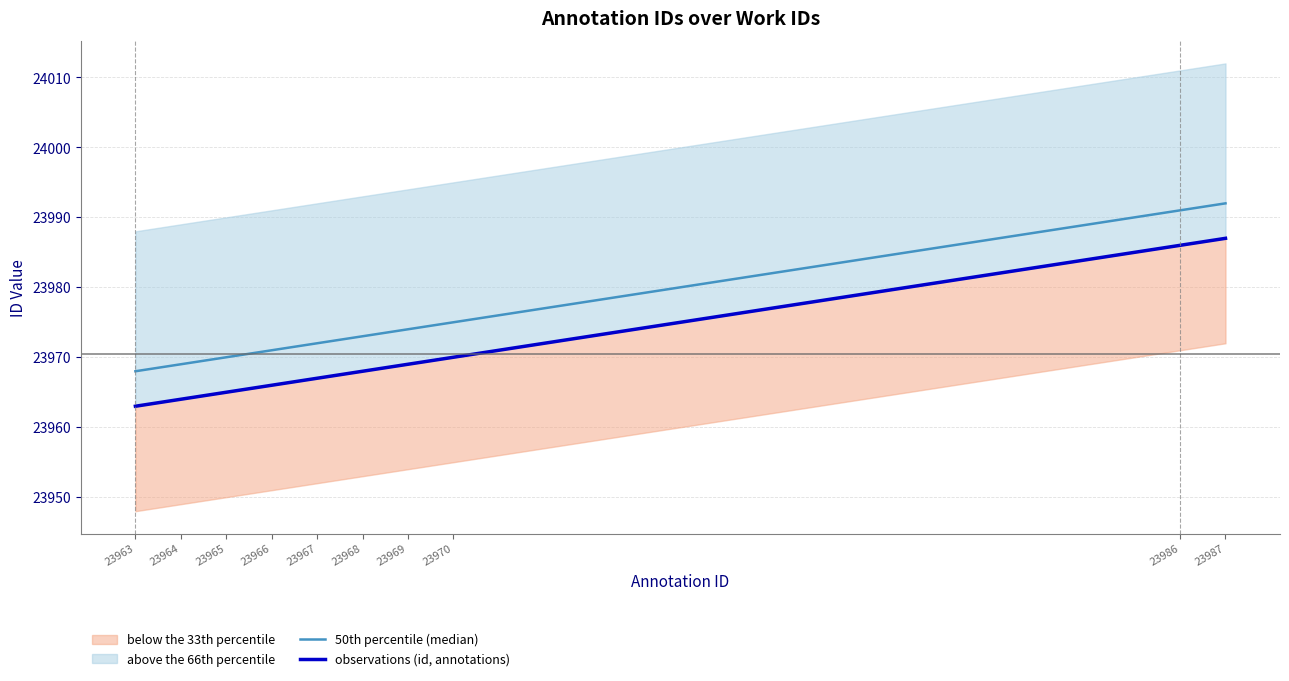

Reading right to left, what are all the values shown in this chart?

50th percentile (median): 23992	23991	23975	23974	23973	23972	23971	23970	23969	23968
observations (id, annotations): 23987	23986	23970	23969	23968	23967	23966	23965	23964	23963